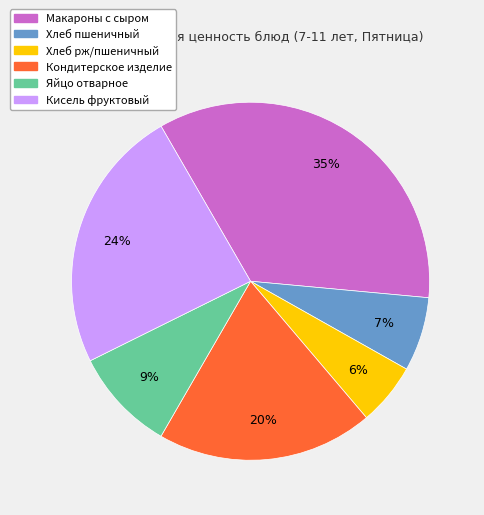

Which category has the smallest portion of the pie?

Хлеб рж/пшеничный